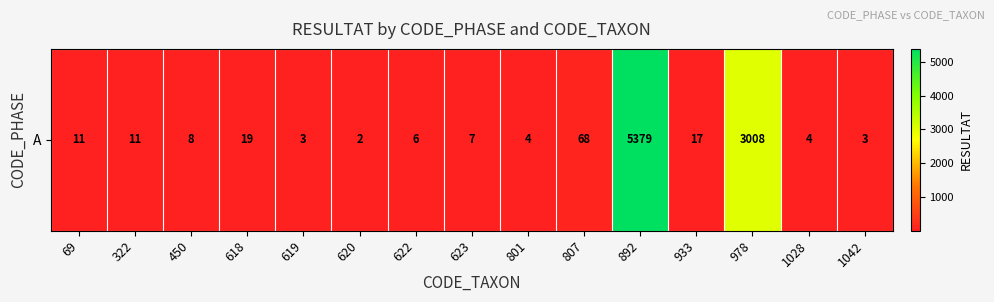

At which category does the chart reach its peak across all series?

892